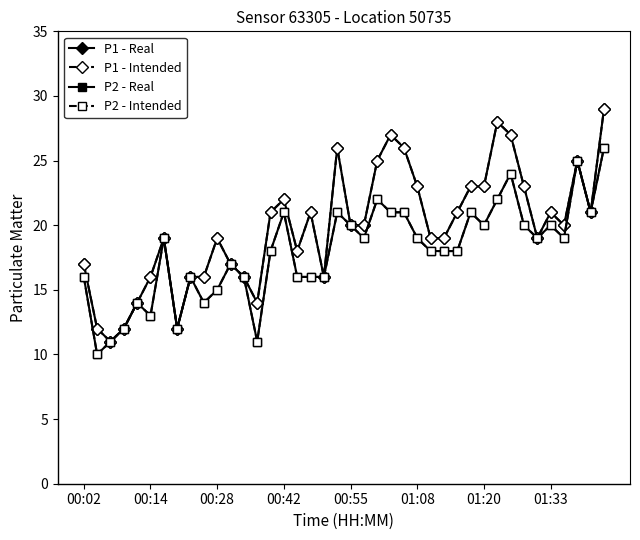

Reading left to right, list all the values displayed in this chart.

P1 - Real: 17	12	11	12	14	16	19	12	16	16	19	17	16	14	21	22	18	21	16	26	20	20	25	27	26	23	19	19	21	23	23	28	27	23	19	21	20	25	21	29
P1 - Intended: 17	12	11	12	14	16	19	12	16	16	19	17	16	14	21	22	18	21	16	26	20	20	25	27	26	23	19	19	21	23	23	28	27	23	19	21	20	25	21	29
P2 - Real: 16	10	11	12	14	13	19	12	16	14	15	17	16	11	18	21	16	16	16	21	20	19	22	21	21	19	18	18	18	21	20	22	24	20	19	20	19	25	21	26
P2 - Intended: 16	10	11	12	14	13	19	12	16	14	15	17	16	11	18	21	16	16	16	21	20	19	22	21	21	19	18	18	18	21	20	22	24	20	19	20	19	25	21	26